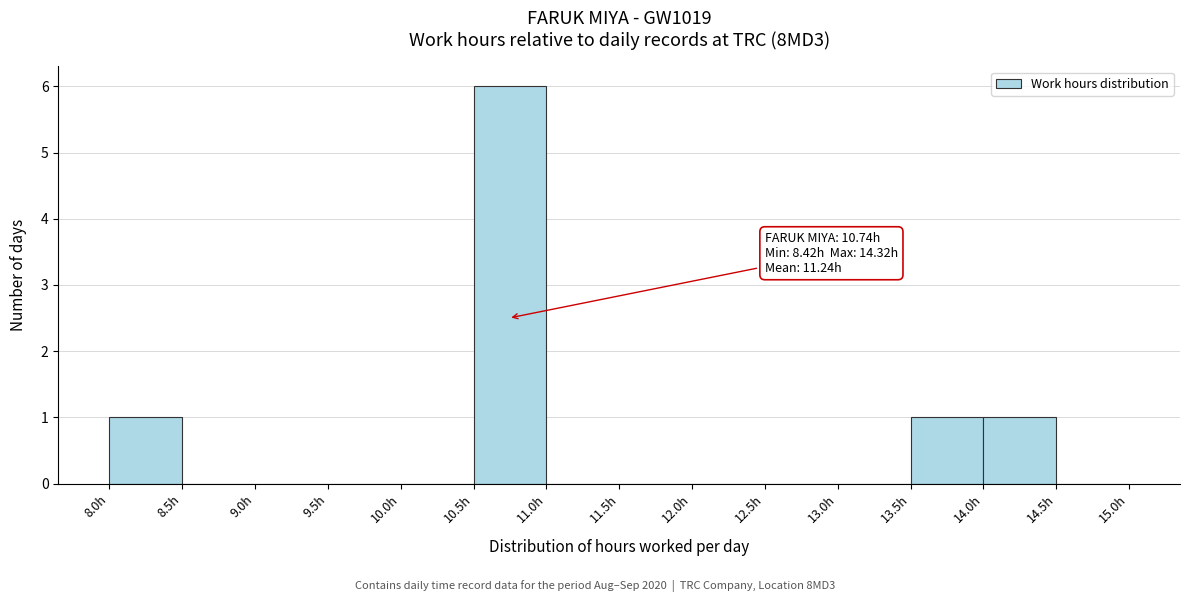

Which range on the x-axis has the tallest bar?

10.5 to 11.0